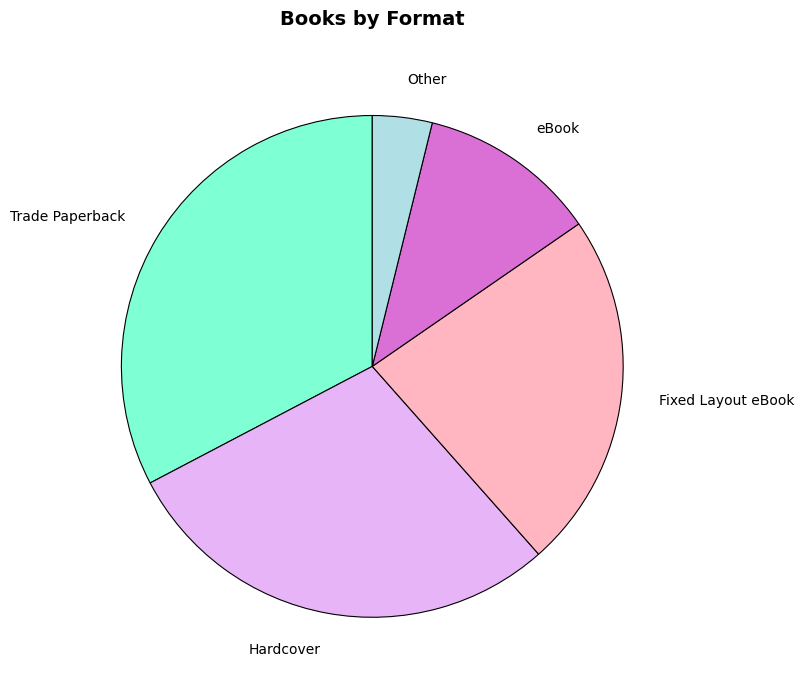

Approximately how many times larger is the value at eBook compared to Trade Paperback?

0.4